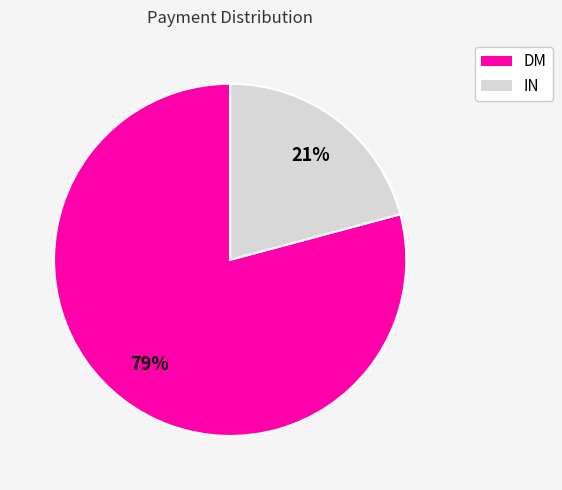

What is the smallest slice in the pie chart?

IN